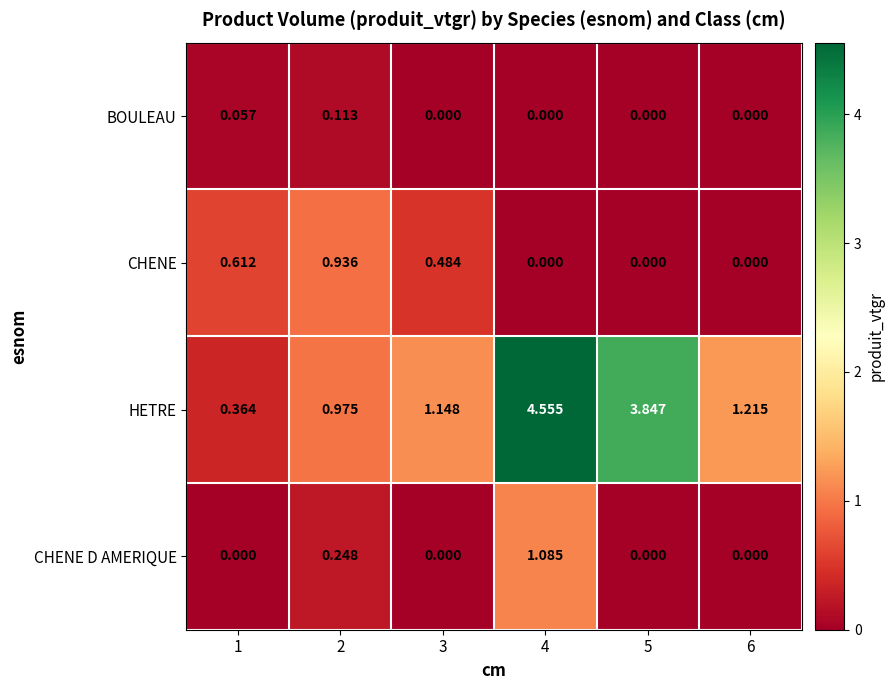

Is the value of HETRE at 4 greater than the value of BOULEAU at 6?

Yes